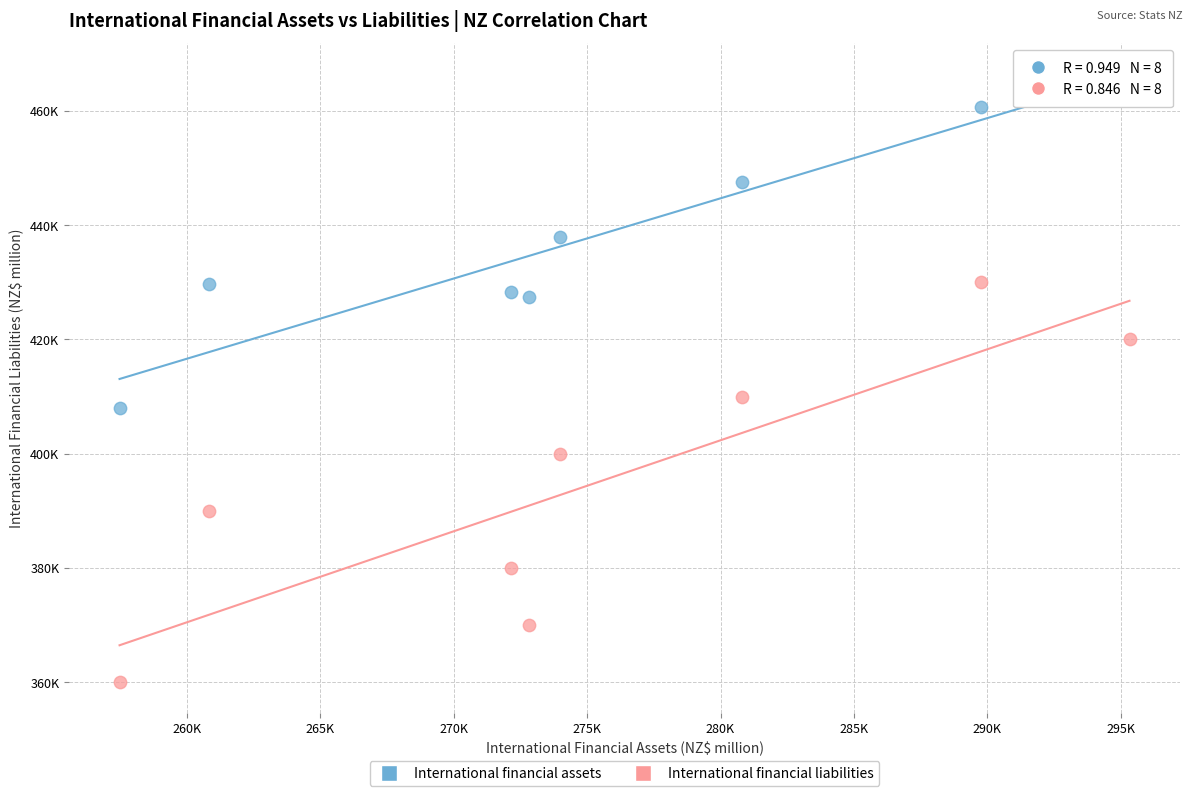

What are all the series names shown in the legend?

International financial assets, International financial liabilities